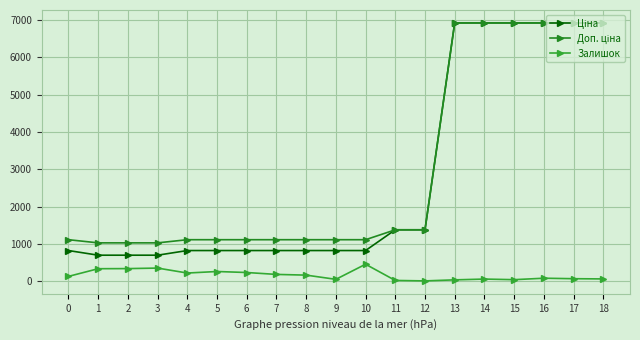

At which category does the chart reach its peak across all series?

13